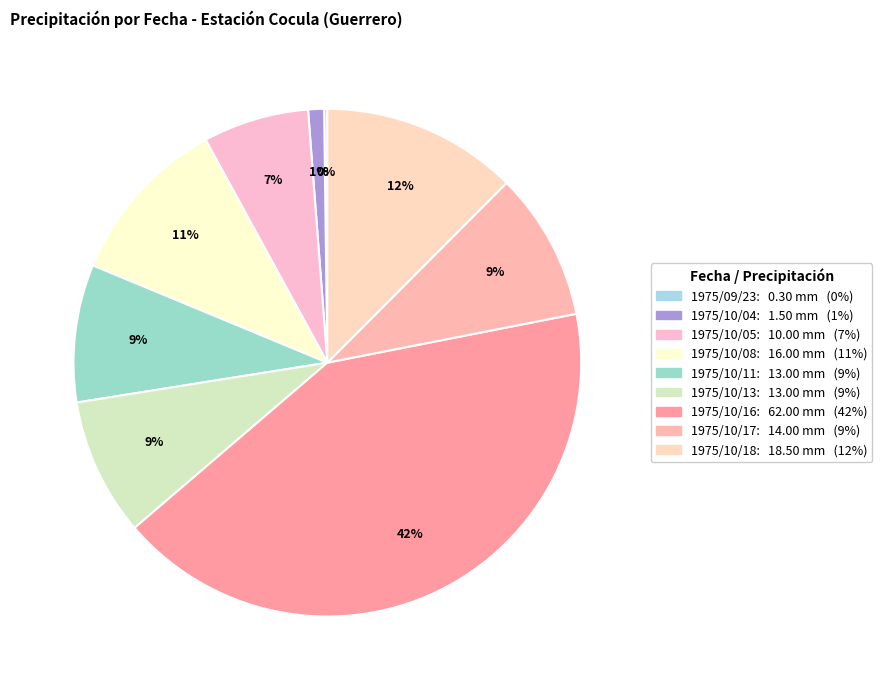

Is the sum of 1975/10/18 and 1975/10/11 greater than half?

No